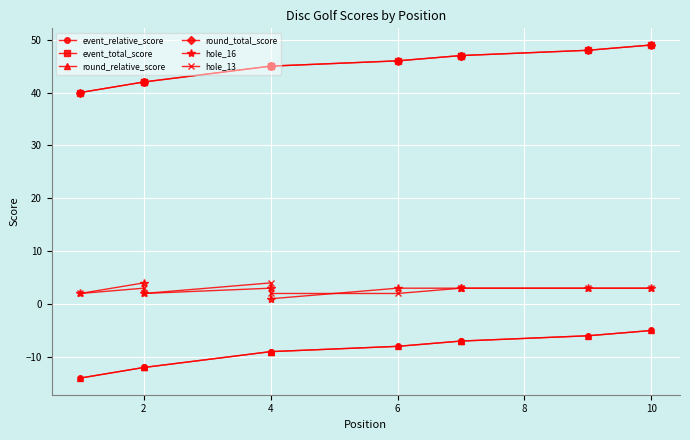

List the series in order of their peak value, highest first.

event_total_score, round_total_score, hole_16, hole_13, event_relative_score, round_relative_score